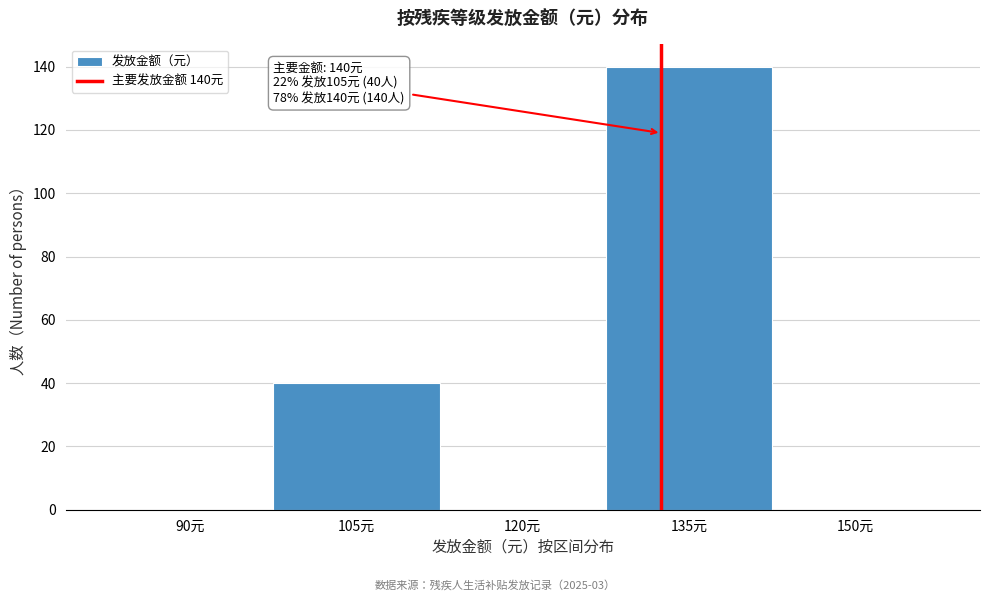

Reading right to left, what are all the values shown in this chart?

150元=0	135元=140	120元=0	105元=40	90元=0